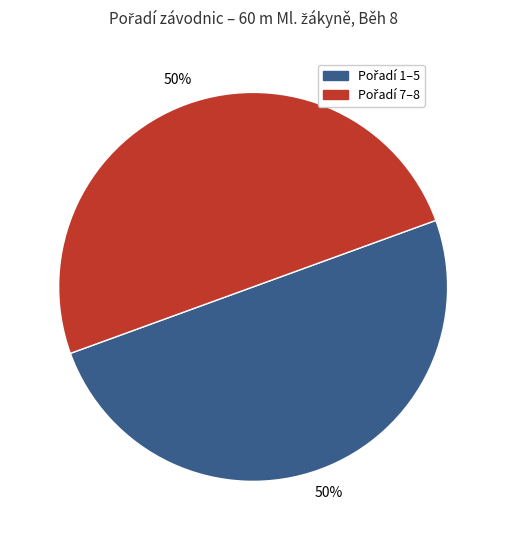

How many slices are in this pie chart?

2